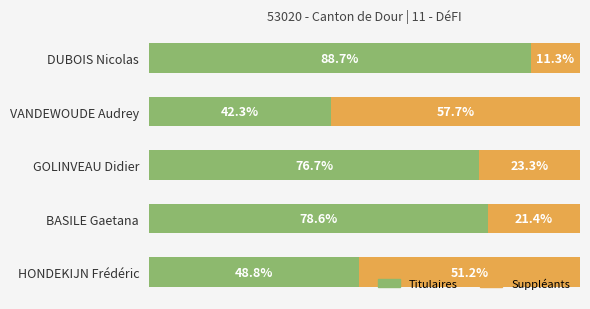

At which label does Titulaires reach its minimum?

VANDEWOUDE Audrey